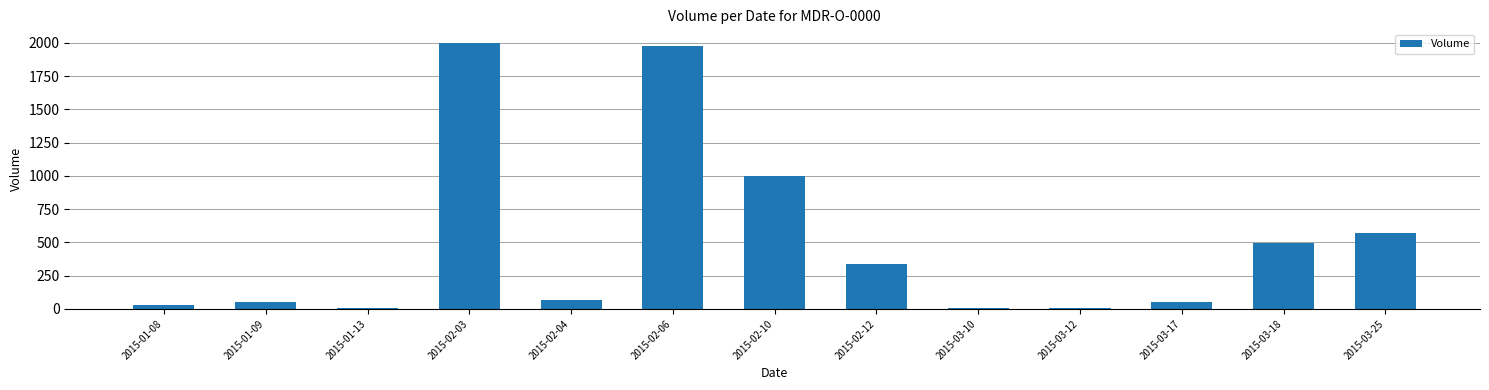

Is it true that the value at 2015-02-06 is 3132?

False